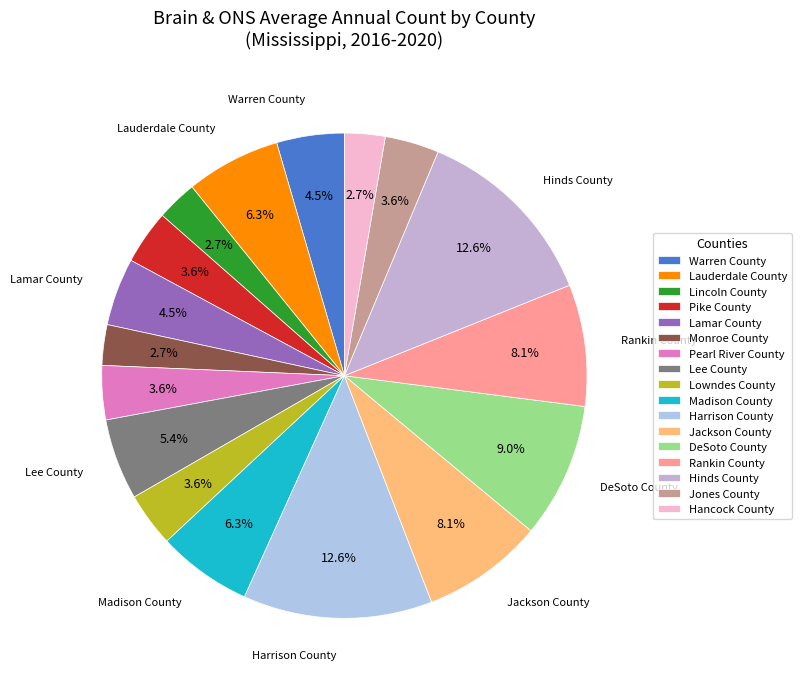

Is there a majority slice in this chart?

No